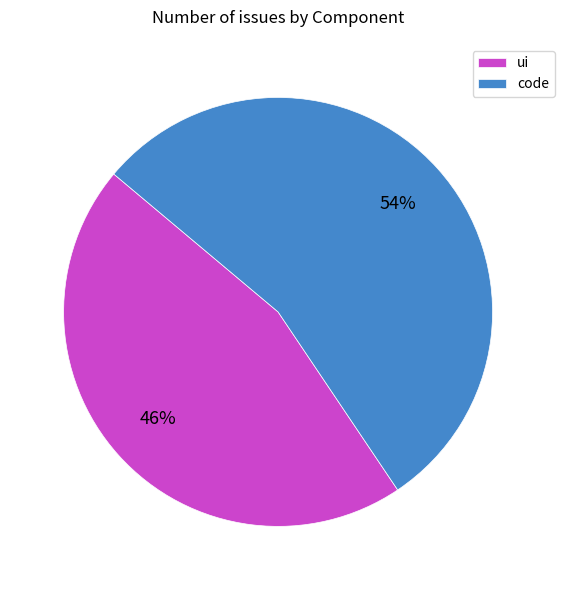

To the nearest percent, what portion does ui represent?

46%